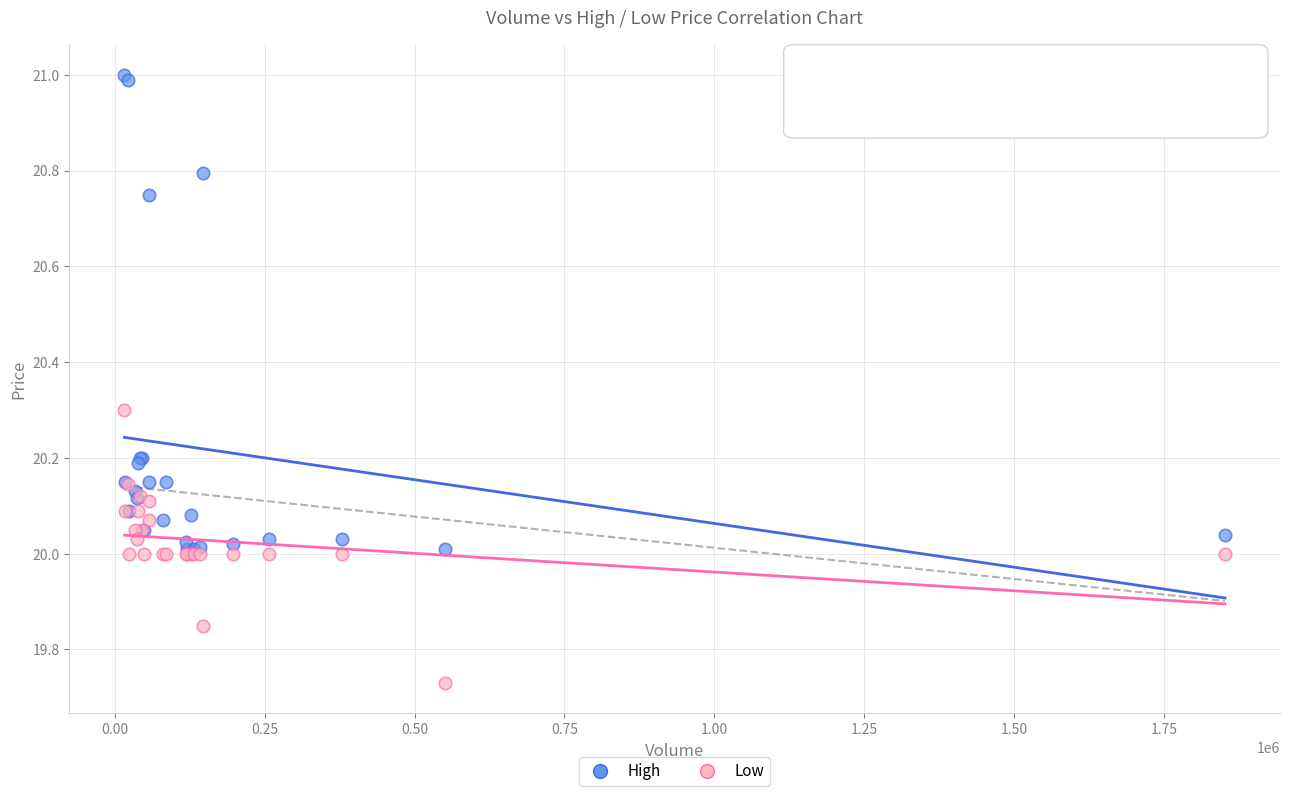

What are all the series names shown in the legend?

High, Low